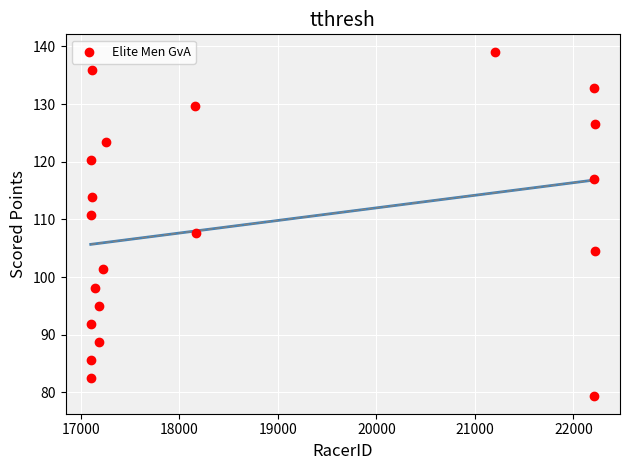

What is the range of Y values (max minus min)?

59.8